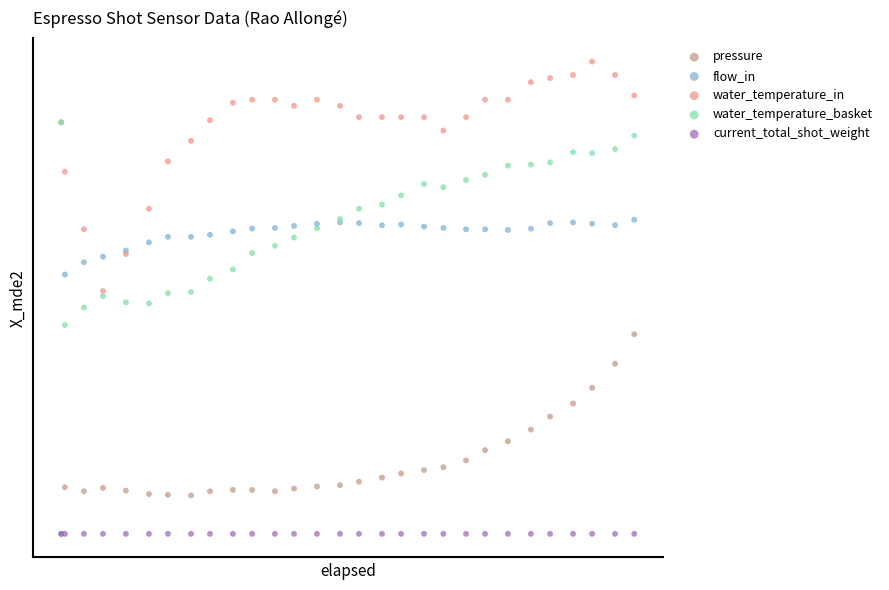

What are all the series names shown in the legend?

pressure, flow_in, water_temperature_in, water_temperature_basket, current_total_shot_weight